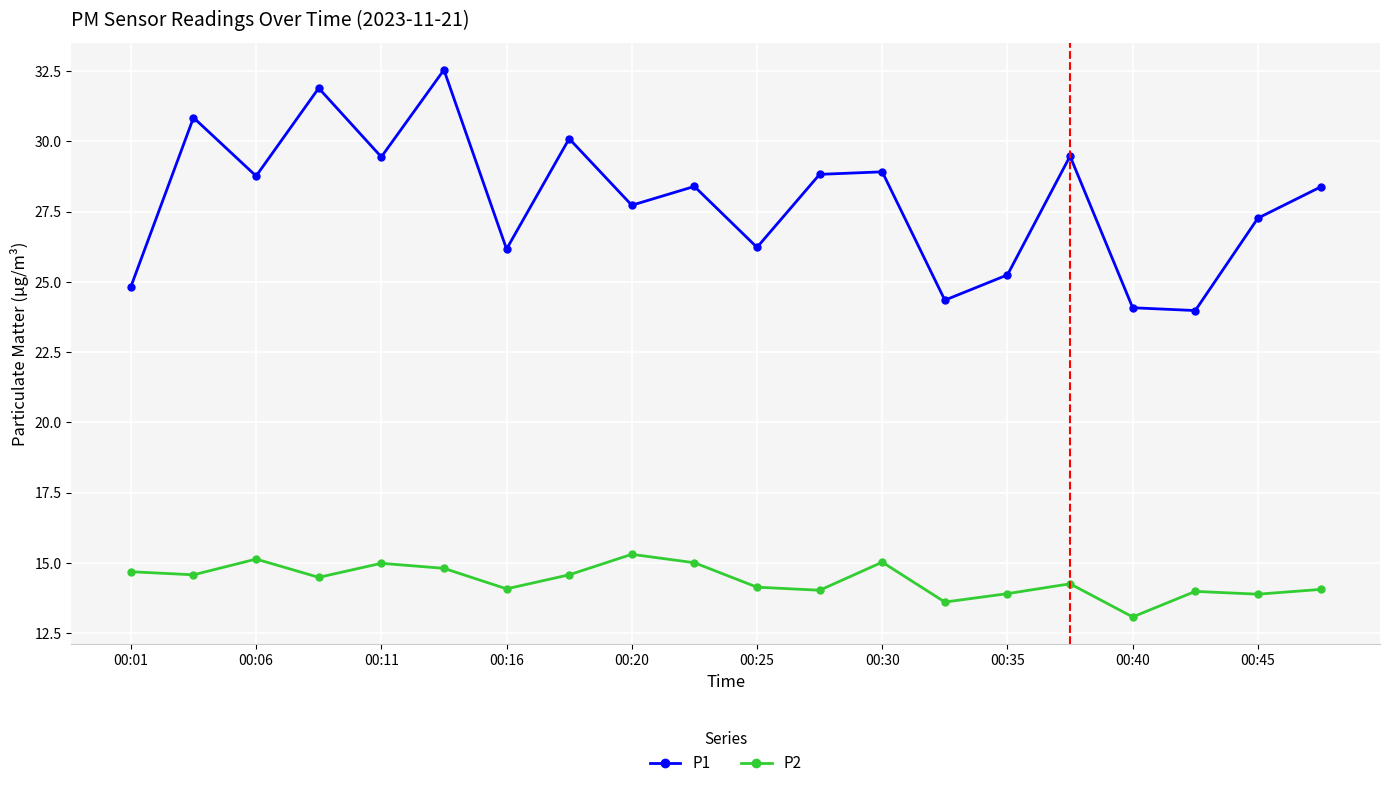

Rank the series by their maximum value, from highest to lowest.

P1, P2